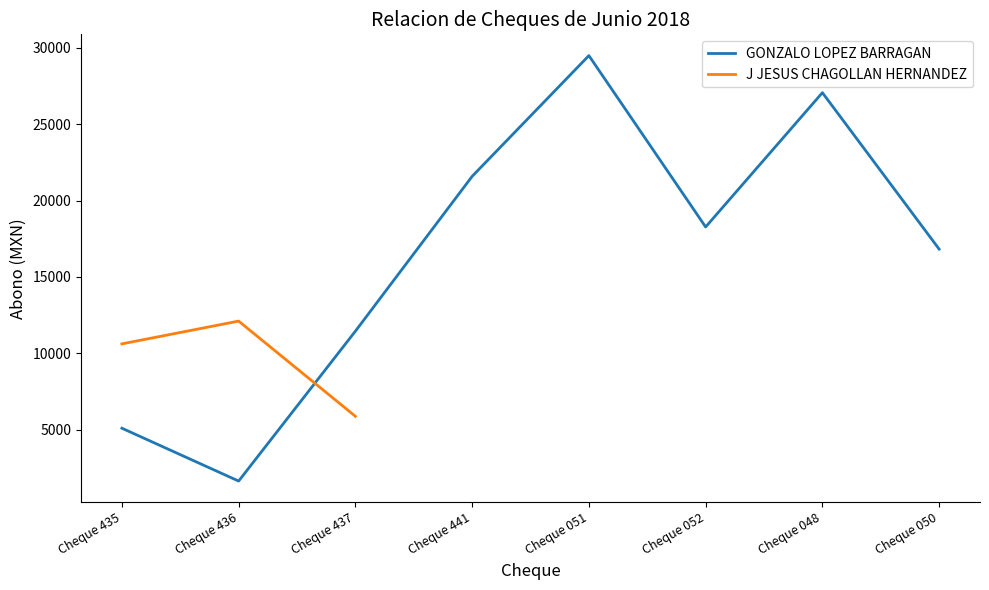

At which label is the value closest to 15562?

Cheque 050